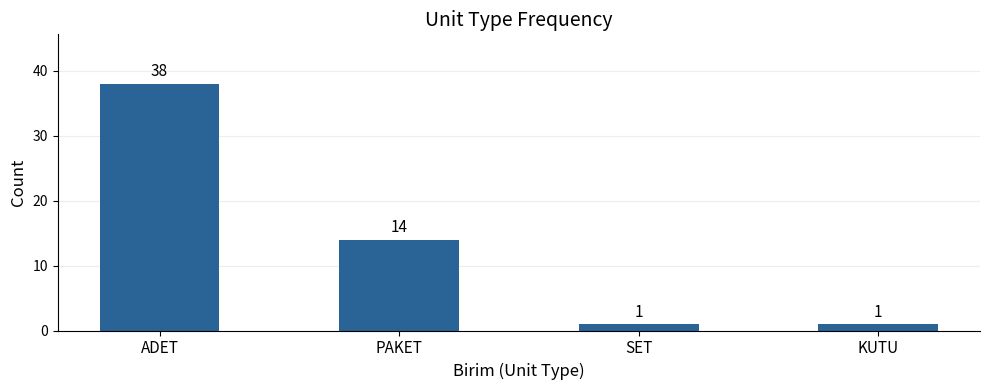

Which label corresponds to the largest value in the chart?

ADET